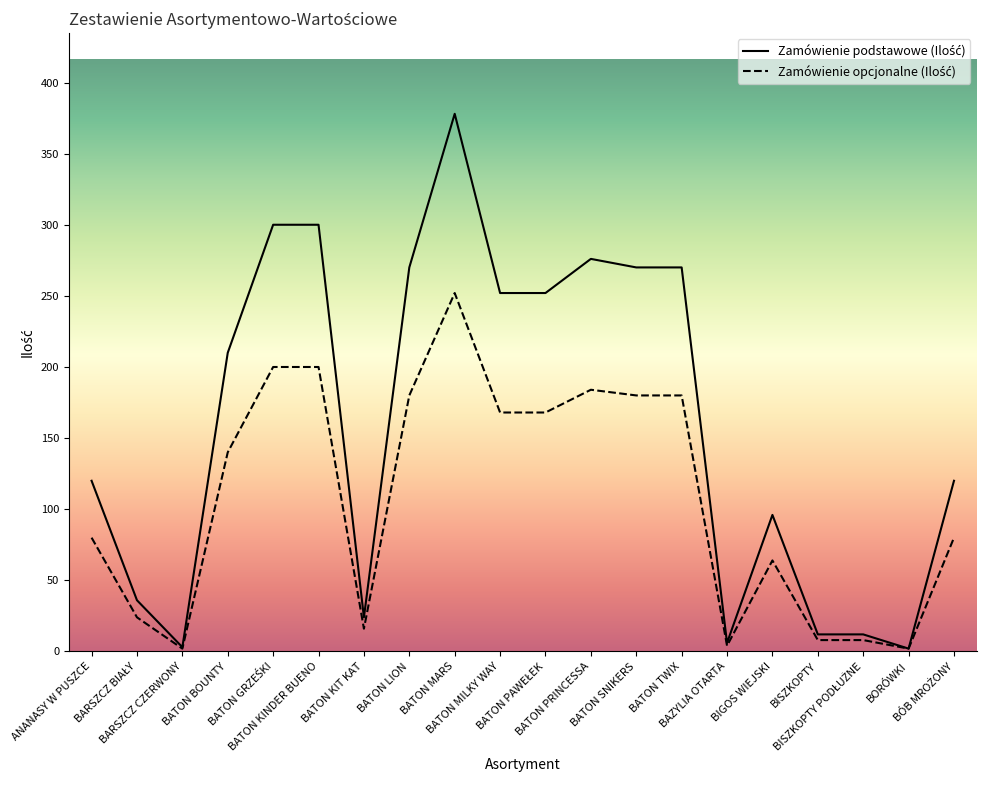

What is the maximum value shown in the chart?

378